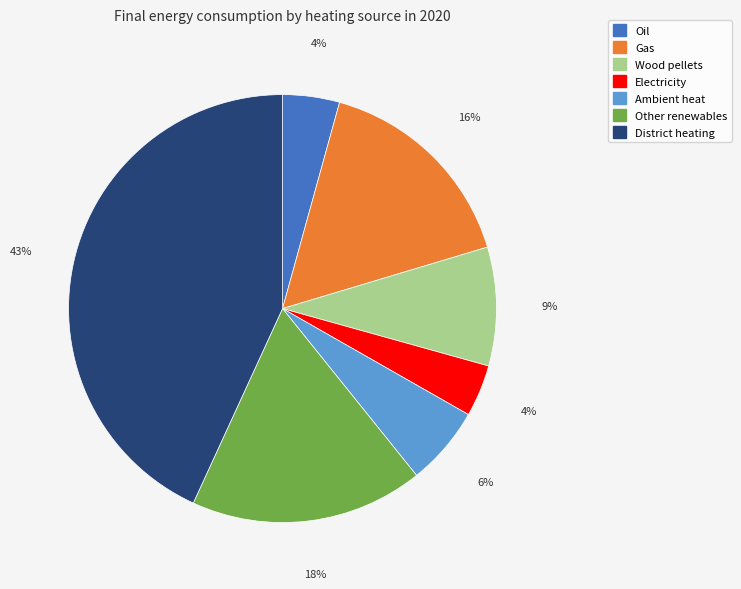

To the nearest percent, what percentage of the pie is Wood pellets?

9%